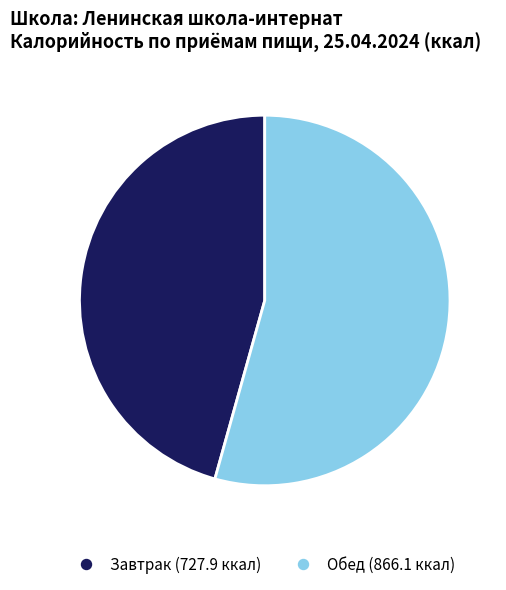

Is it true that Завтрак is 53% of the pie?

False